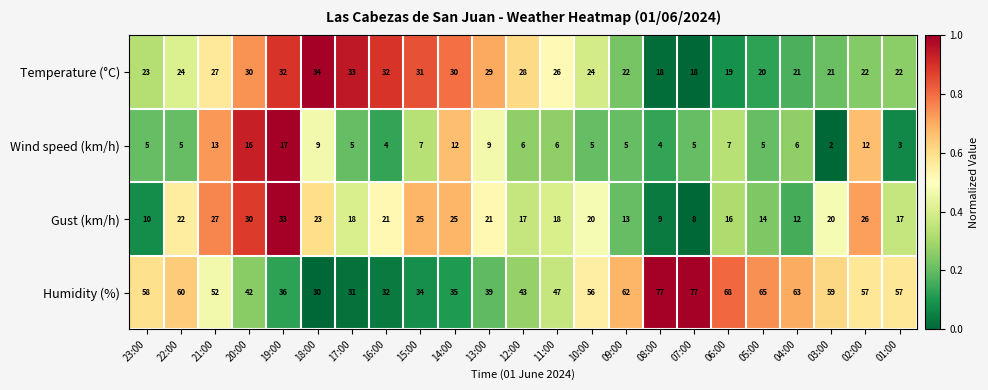

What is the greatest value displayed?

77